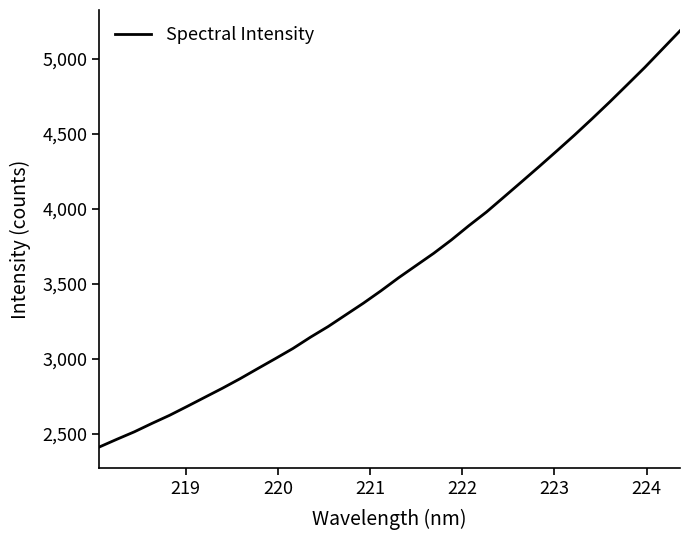

What is the smallest value displayed?

2413.3